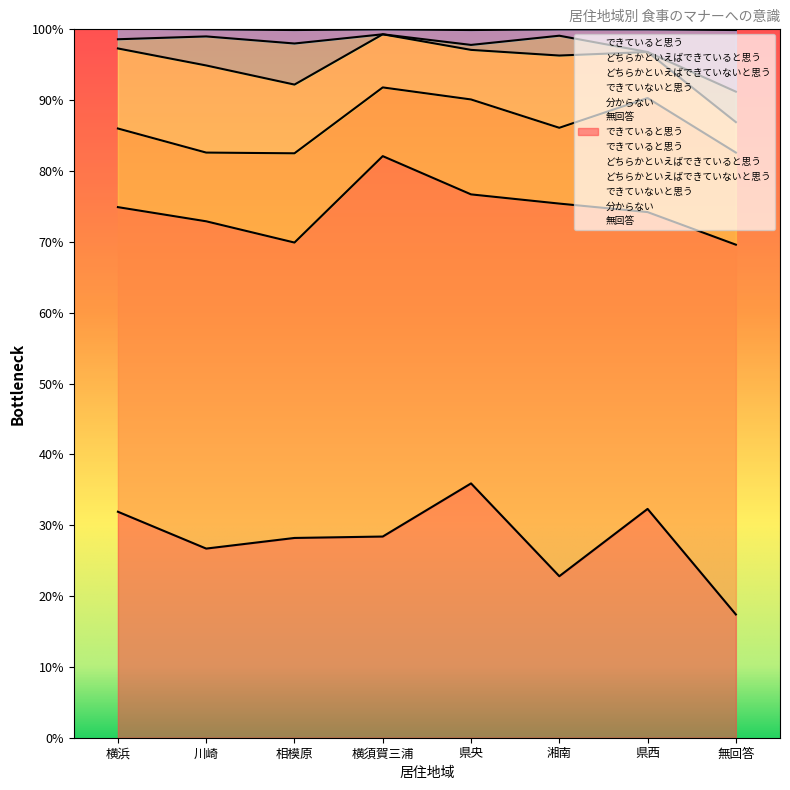

At which label does どちらかといえばできていると思う first exceed 46?

川崎